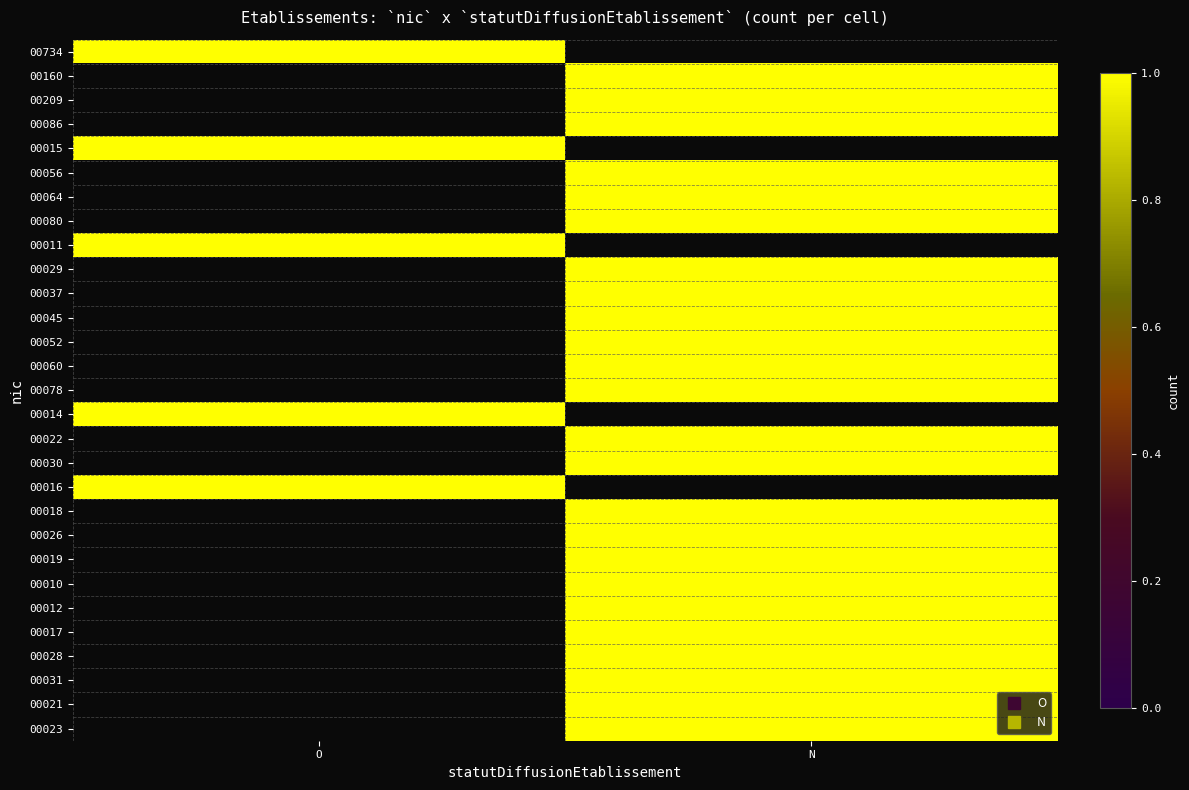

What is the highest value of the 00734 series?

1